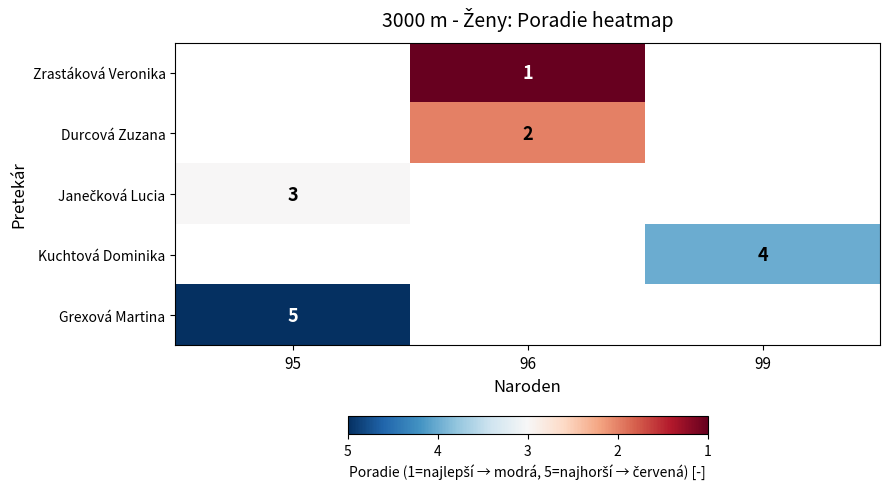

The value of Kuchtová Dominika at 99 is 1. True or false?

False